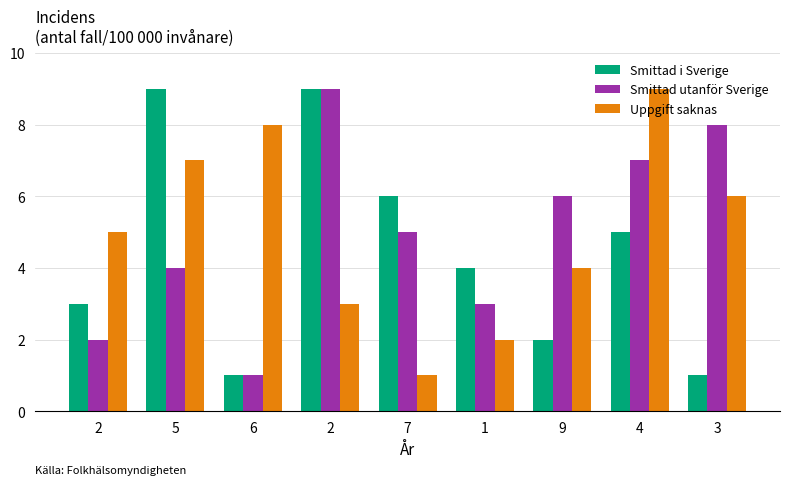

What is the lowest value of the Smittad i Sverige series?

1